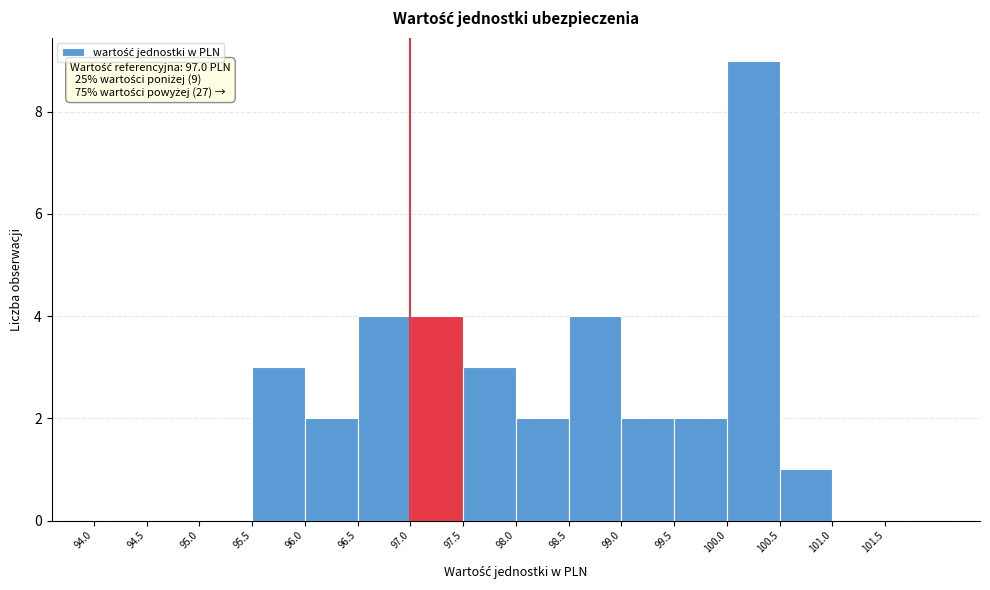

Over which range of the x-axis is the bar tallest?

100.0 to 100.5